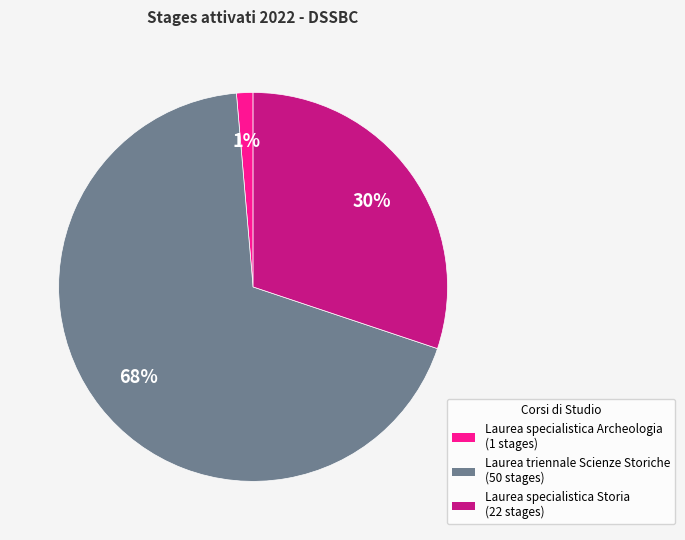

Does any single category account for the majority?

Yes